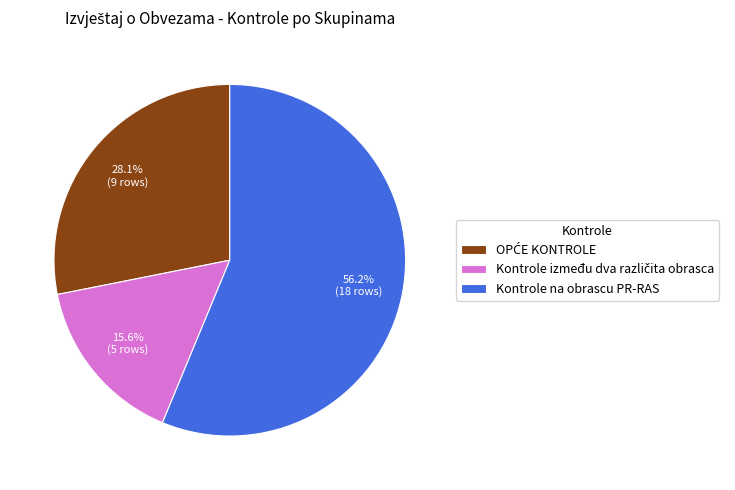

What is the largest slice in the pie chart?

Kontrole na obrascu PR-RAS